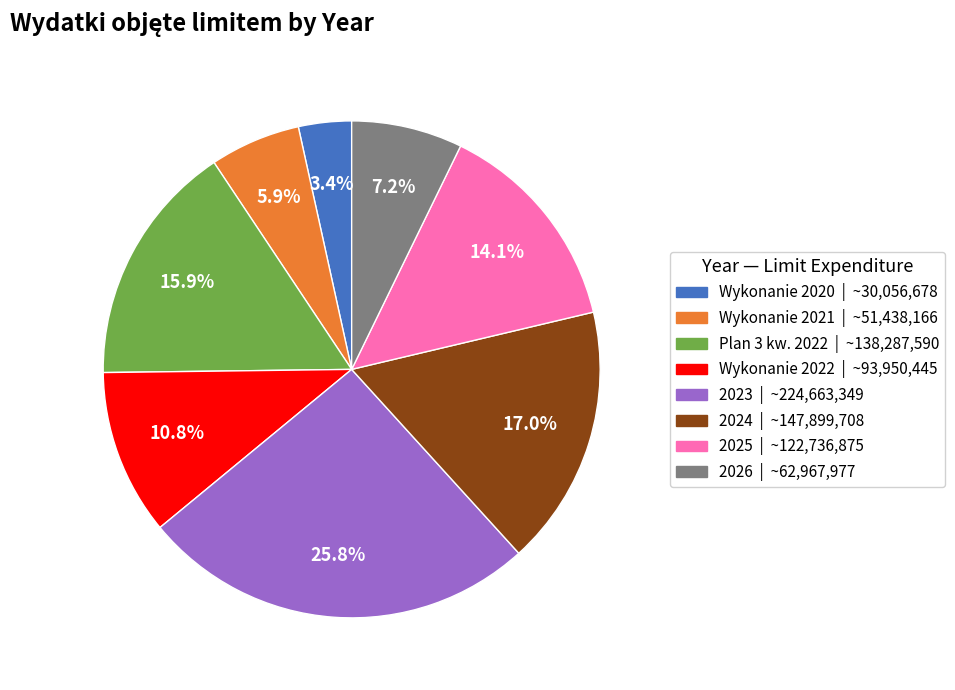

The 2025 slice represents 14% of the pie. True or false?

True